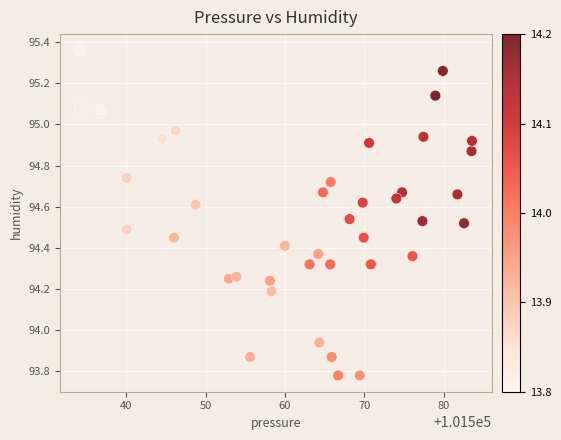

What is the range of Y values (max minus min)?

1.6